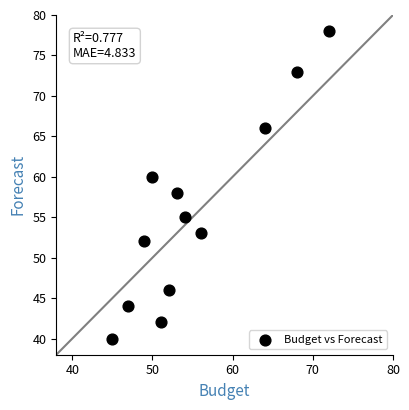

What is the range of Y values (max minus min)?

38